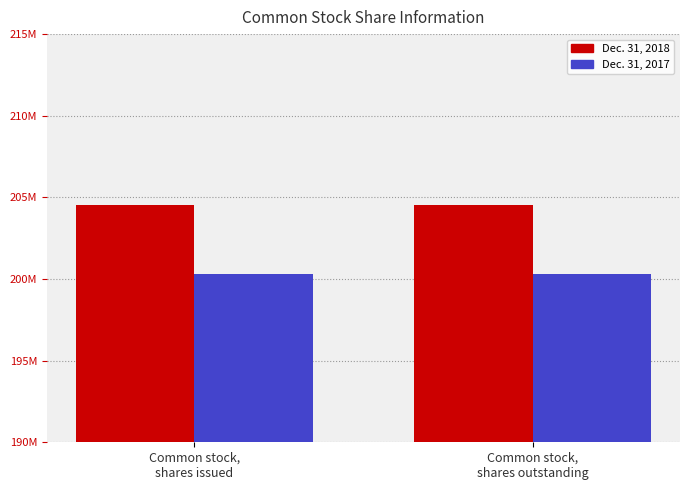

At which label does Dec. 31, 2017 reach its peak?

Common stock,
shares issued